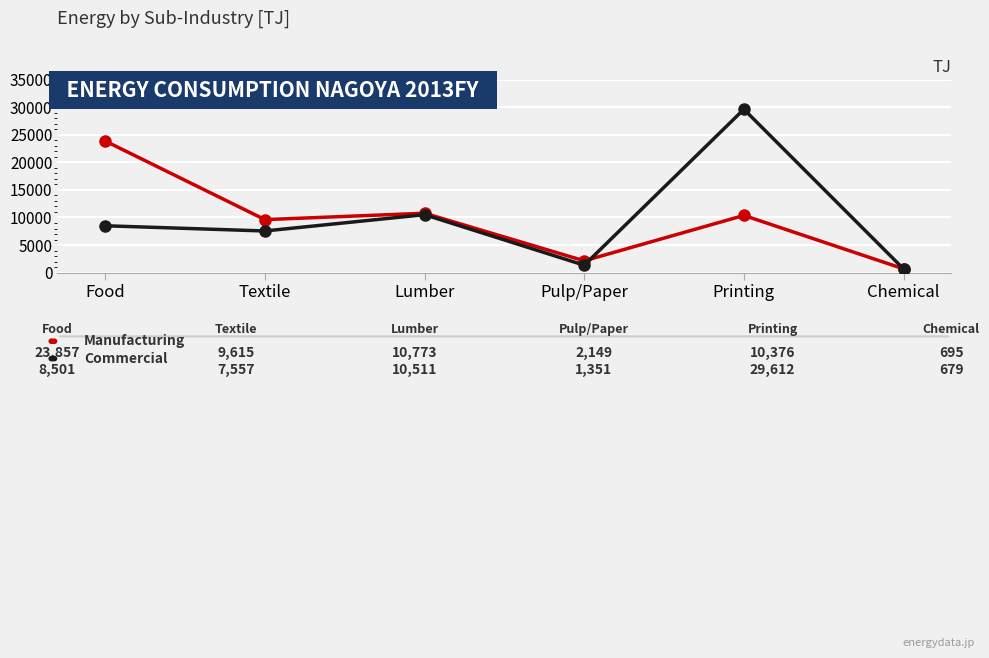

Reading left to right, what are all the values shown in this chart?

Manufacturing: Food=23856.9	Textile=9615.4	Lumber=10772.8	Pulp/Paper=2148.8	Printing=10376.2	Chemical=695.3
Commercial: Food=8501.0	Textile=7557.3	Lumber=10510.7	Pulp/Paper=1351.4	Printing=29611.6	Chemical=679.0